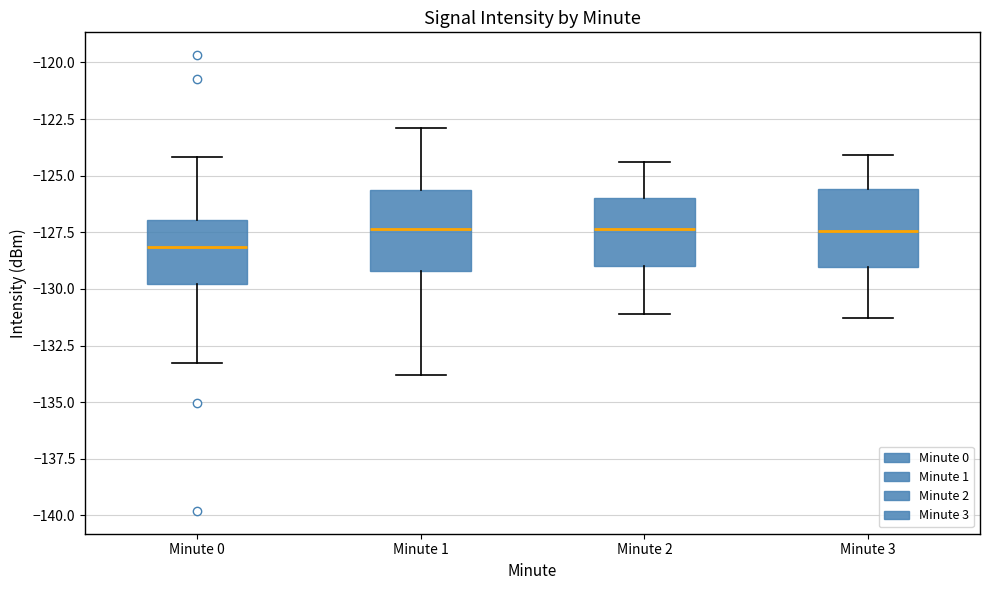

Reading left to right, transcribe this box plot: for each box, give where its median line is, the range the box spans, and where its two whiskers end, as read against the y-axis. The values are not printed on the chart, so give them approximately, as read against the axis.

Minute 0: median -128.0, box -130.0 to -127.0, whiskers -133.5 to -124.0
Minute 1: median -127.5, box -129.0 to -125.5, whiskers -134.0 to -123.0
Minute 2: median -127.5, box -129.0 to -126.0, whiskers -131.0 to -124.5
Minute 3: median -127.5, box -129.0 to -125.5, whiskers -131.5 to -124.0